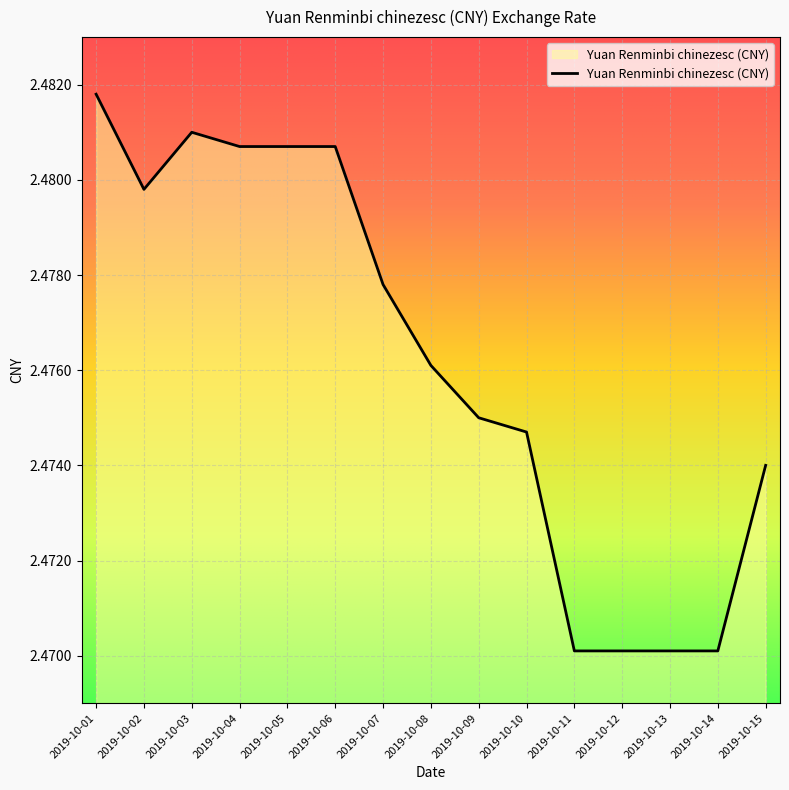

Does the chart display data point markers on the line(s)?

No